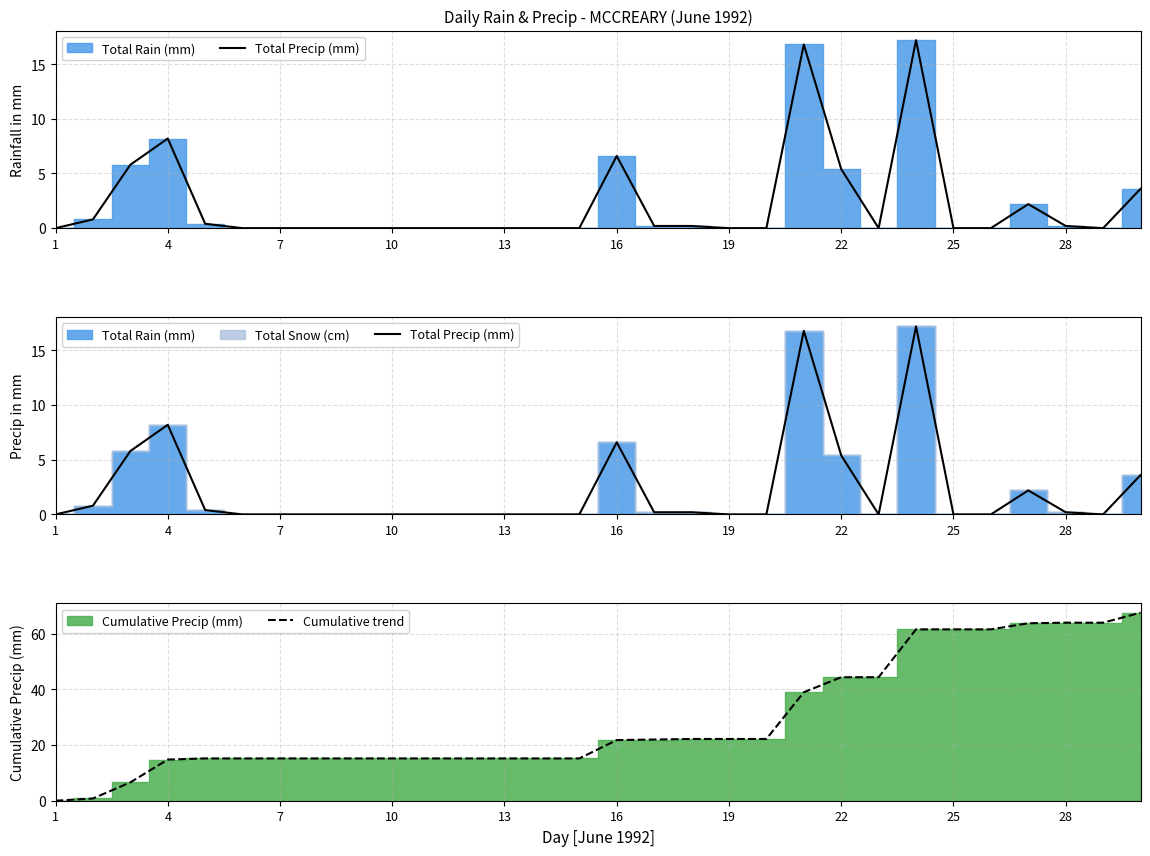

What is the highest value of the Cumulative trend series?

67.6